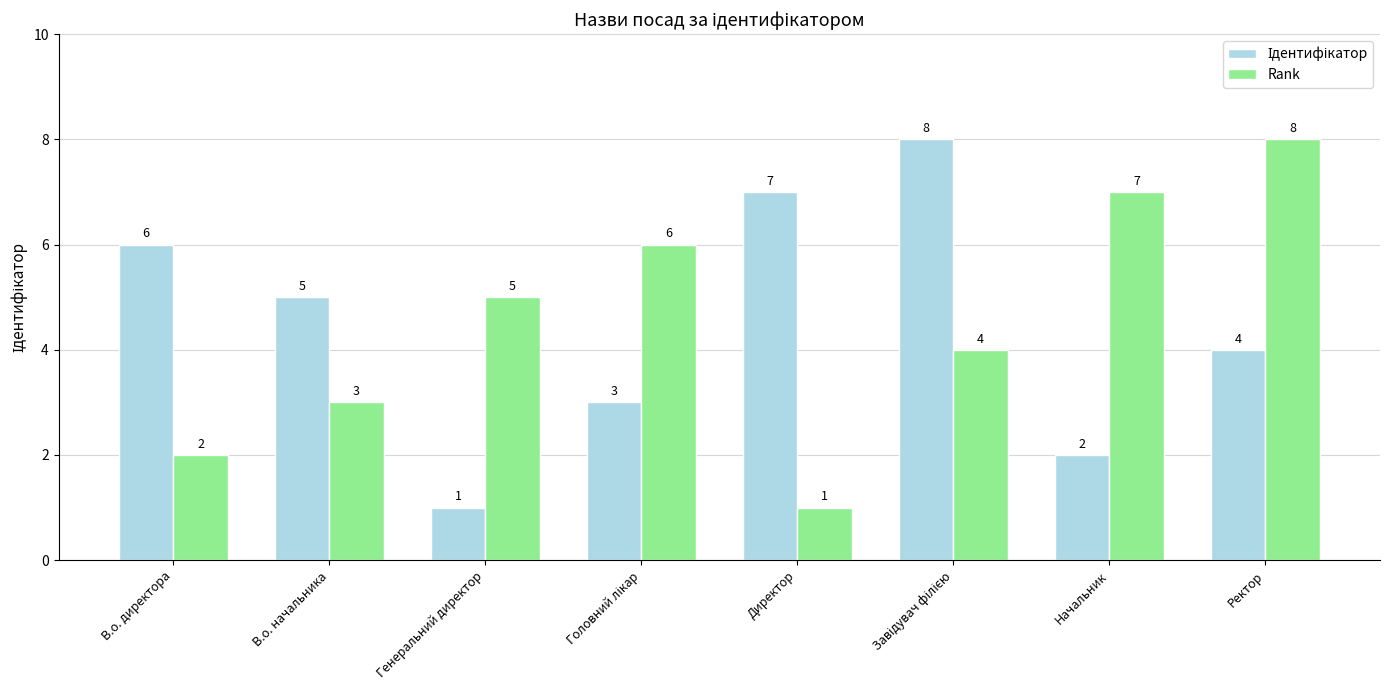

Is it true that Rank equals 1 at Директор?

True